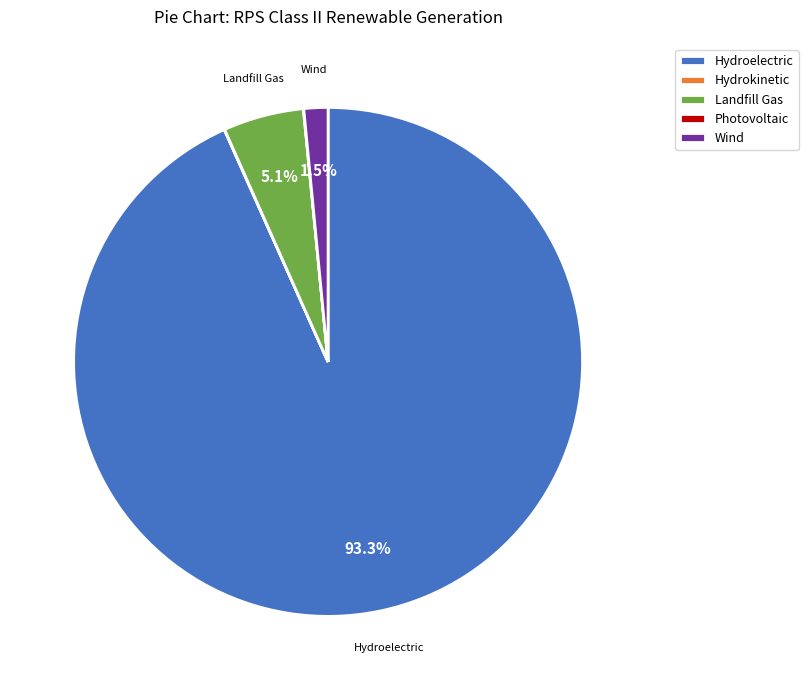

To the nearest percent, what is the difference between the largest and smallest slice percentages?

93%